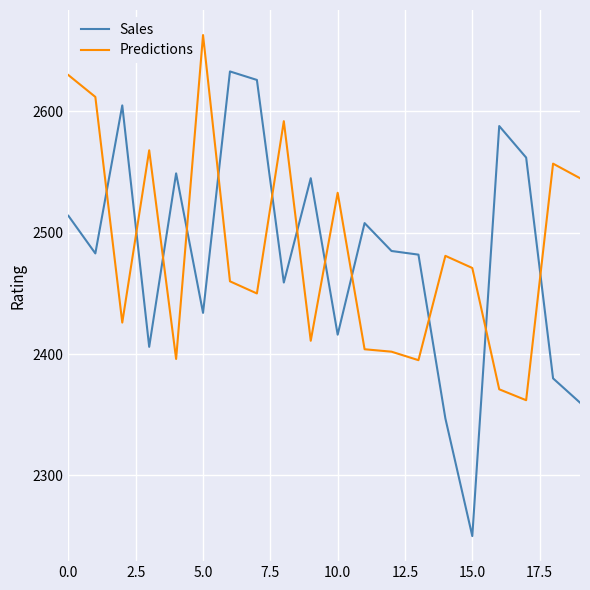

What is the maximum value for Sales?

2633